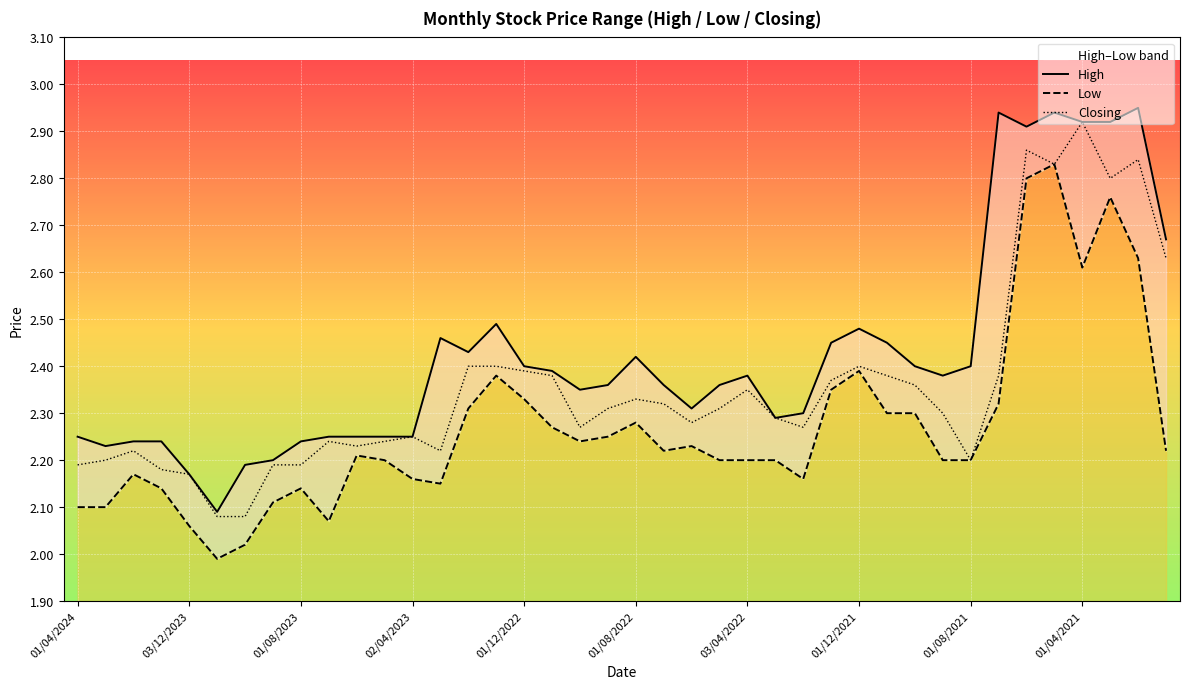

Is it true that Closing equals 2.2 at 01/08/2021?

True